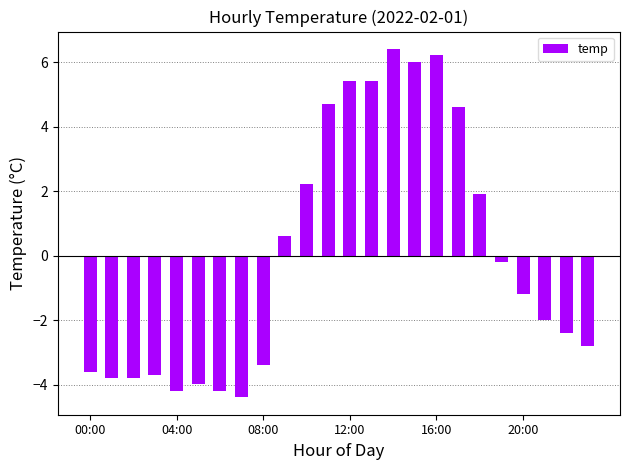

What is the minimum value shown in the chart?

-4.4